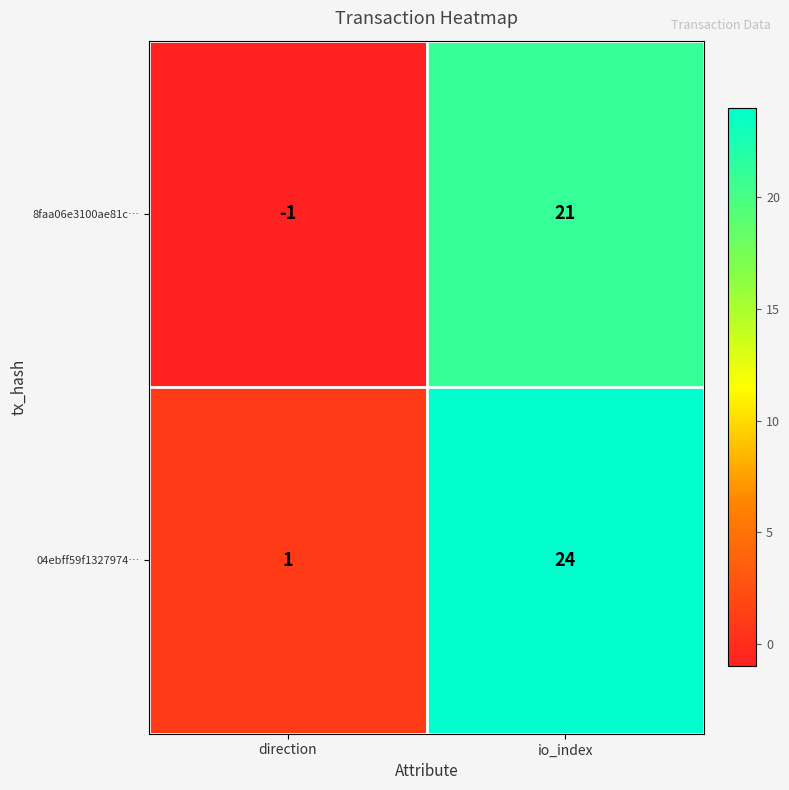

How many categories are shown in the chart?

2